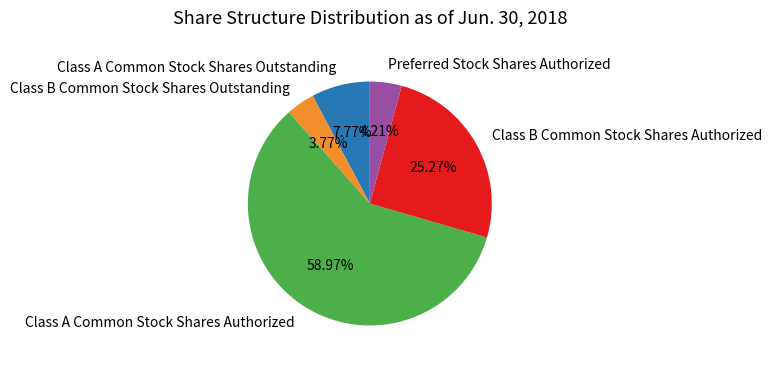

Count the number of slices in the pie.

5